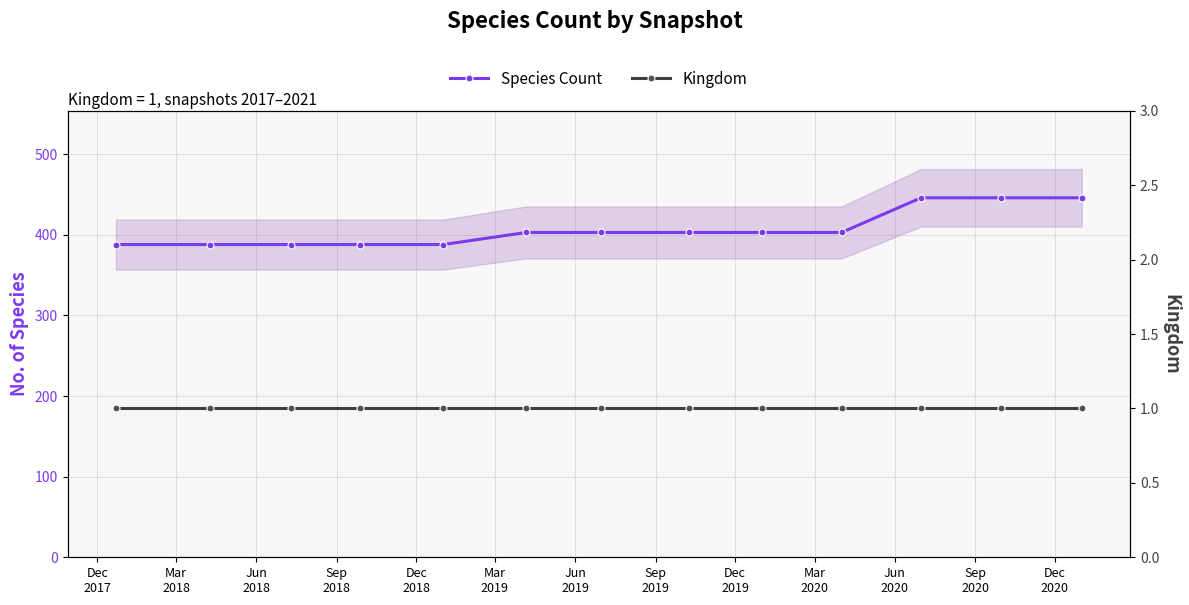

True or false: Species Count and Kingdom intersect in this chart.

False